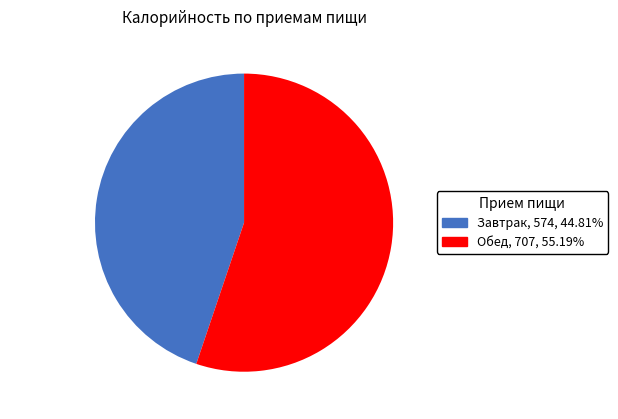

Rank the categories by value from highest to lowest.

Обед, Завтрак